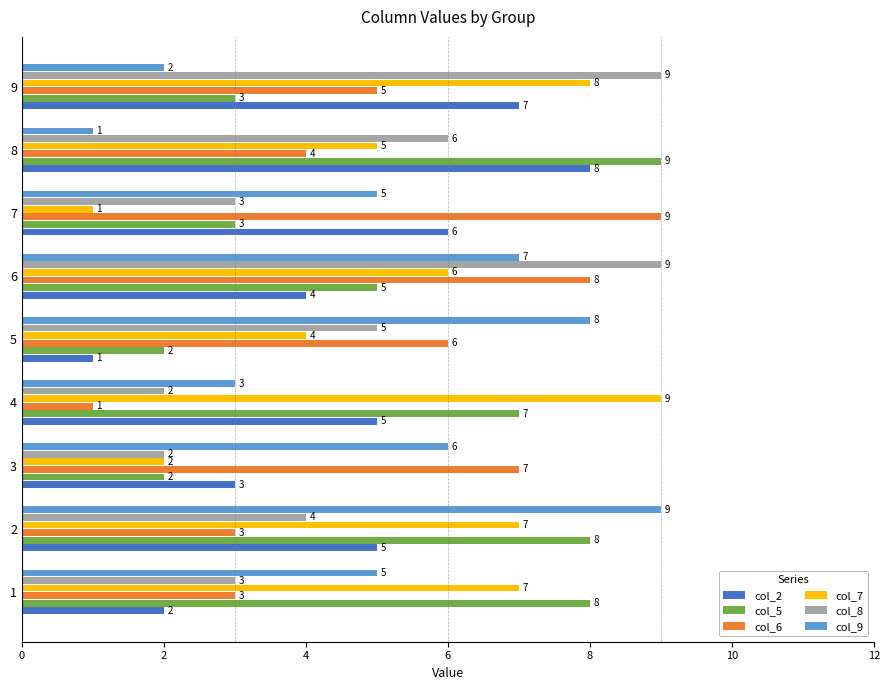

What is the total value across all series at 3?

22